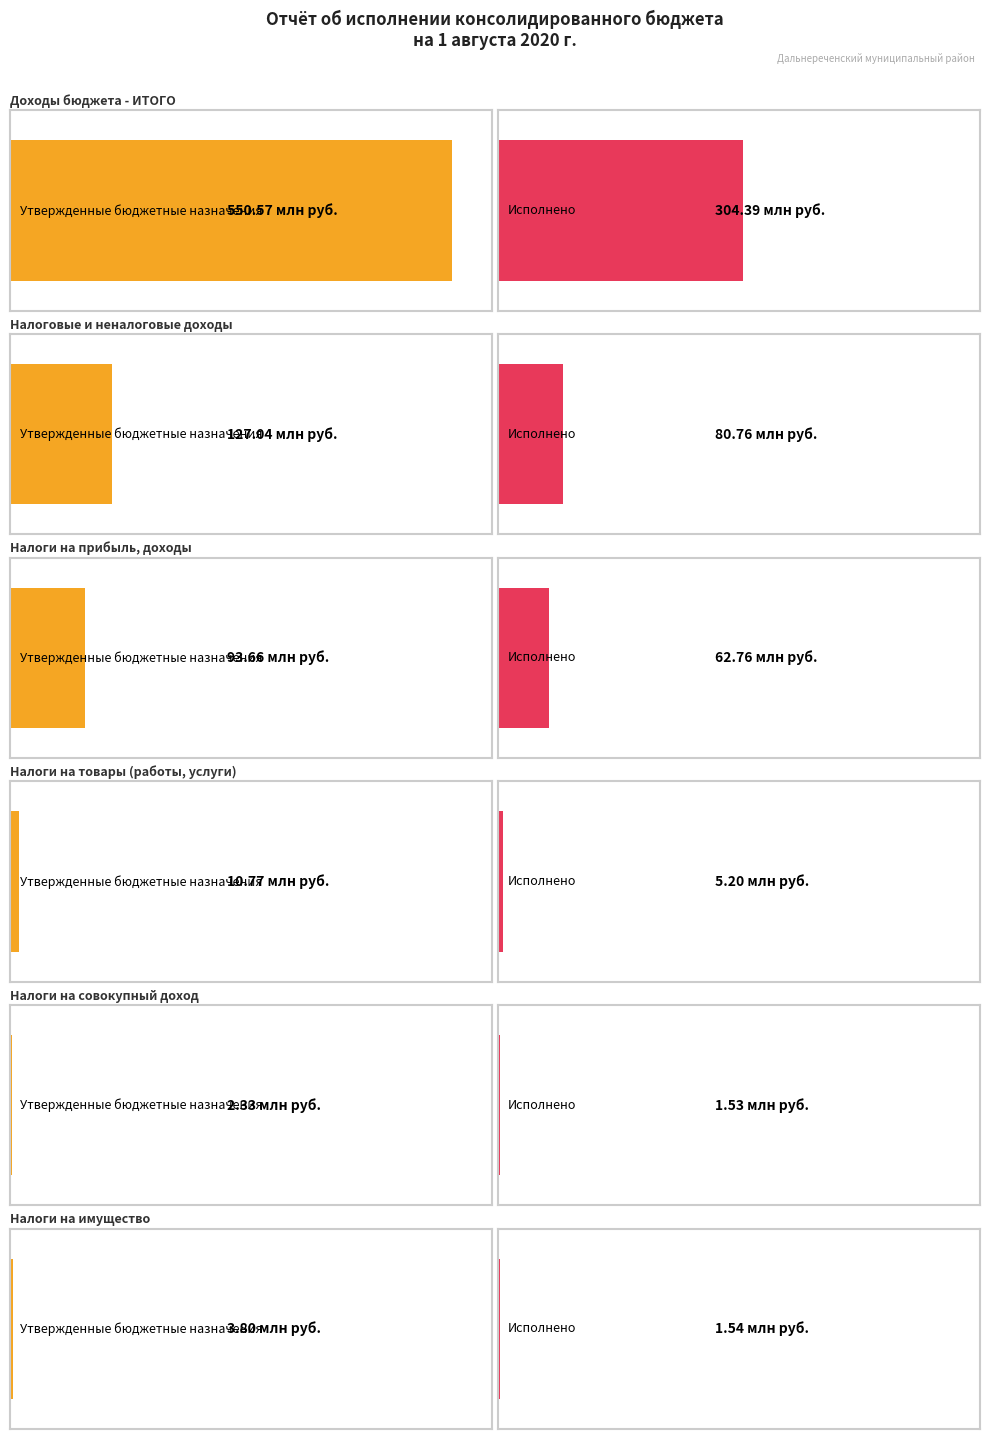

Count the number of categories in the chart.

6